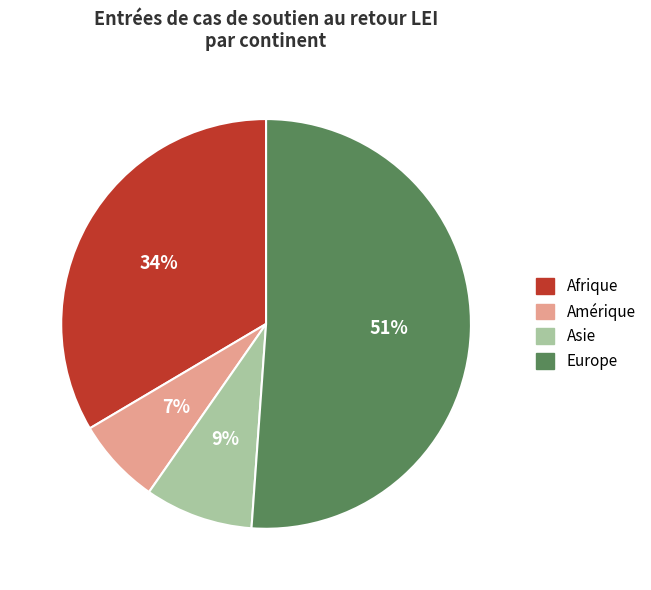

Rank the categories by value from highest to lowest.

Europe, Afrique, Asie, Amérique